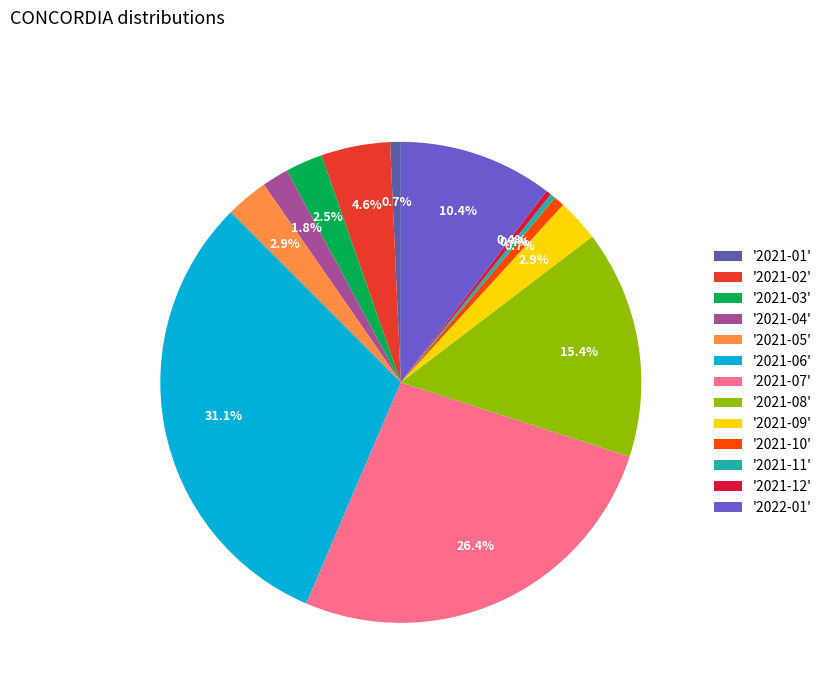

Which slice is the largest?

'2021-06'